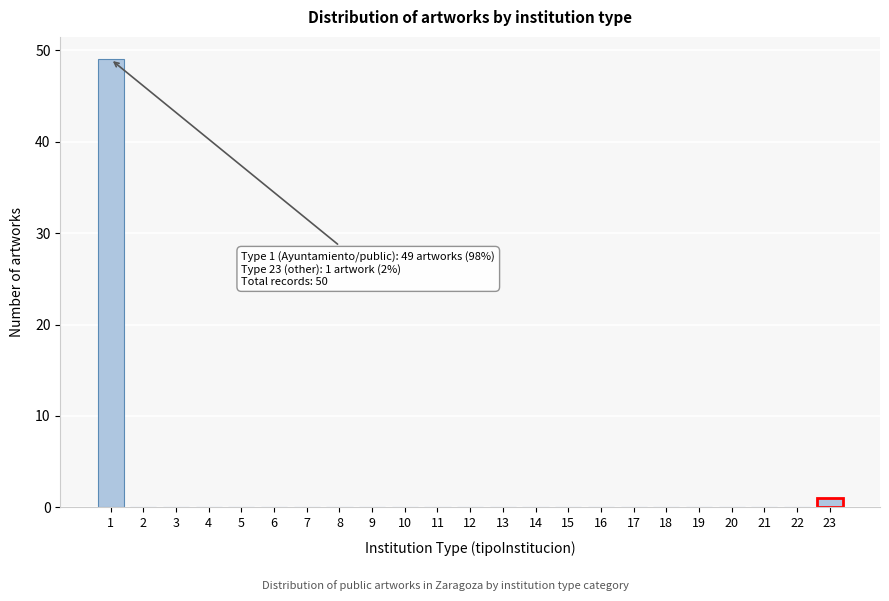

Which range on the x-axis has the tallest bar?

0.5 to 1.5